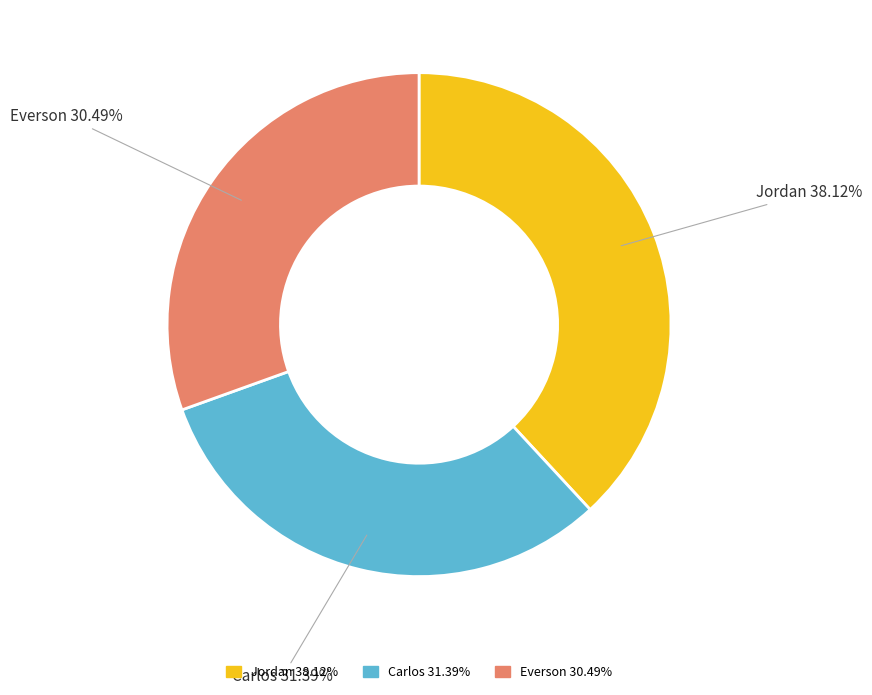

To the nearest percent, what is the difference between the largest and smallest slice percentages?

8%